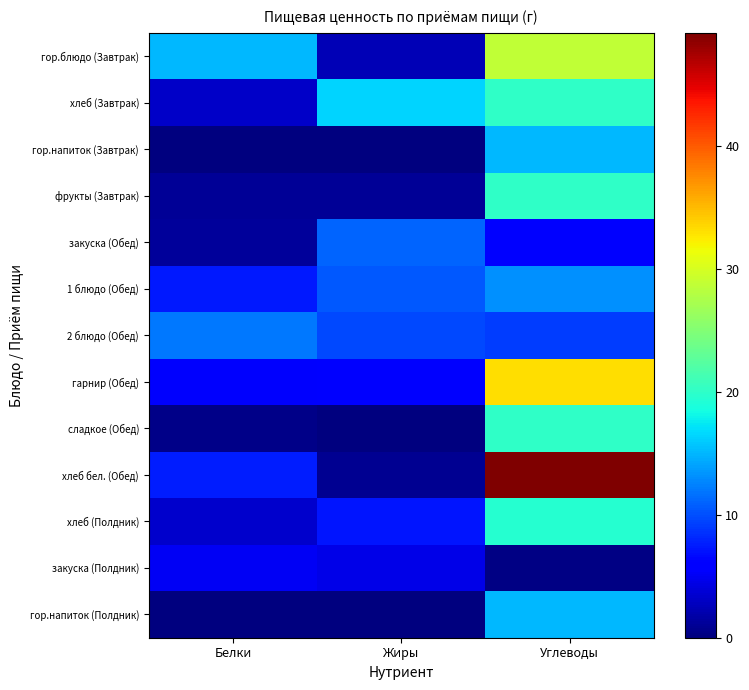

Reading left to right, list all the values displayed in this chart.

гор.блюдо (Завтрак): Белки=15.1	Жиры=2.4	Углеводы=28.8
хлеб (Завтрак): Белки=3.2	Жиры=16.4	Углеводы=20.0
гор.напиток (Завтрак): Белки=0.0	Жиры=0.0	Углеводы=15.0
фрукты (Завтрак): Белки=1.0	Жиры=1.0	Углеводы=20.0
закуска (Обед): Белки=1.3	Жиры=11.0	Углеводы=6.0
1 блюдо (Обед): Белки=7.3	Жиры=10.6	Углеводы=13.3
2 блюдо (Обед): Белки=11.9	Жиры=9.7	Углеводы=9.2
гарнир (Обед): Белки=5.5	Жиры=6.2	Углеводы=33.1
сладкое (Обед): Белки=0.5	Жиры=0.0	Углеводы=20.1
хлеб бел. (Обед): Белки=7.6	Жиры=0.8	Углеводы=49.2
хлеб (Полдник): Белки=3.4	Жиры=7.2	Углеводы=19.6
закуска (Полдник): Белки=5.1	Жиры=4.6	Углеводы=0.3
гор.напиток (Полдник): Белки=0.1	Жиры=0.0	Углеводы=15.0